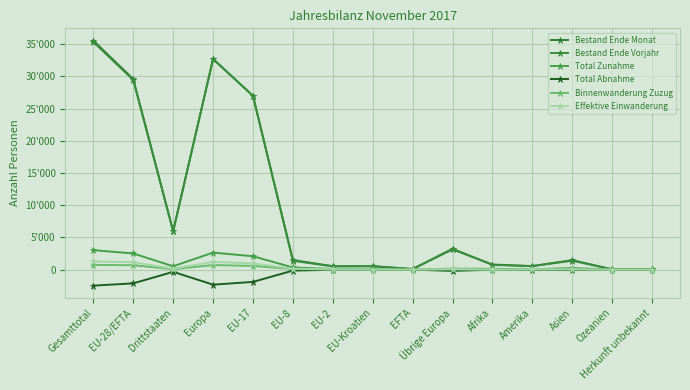

What is the label of the 10th point from the right?

EU-8